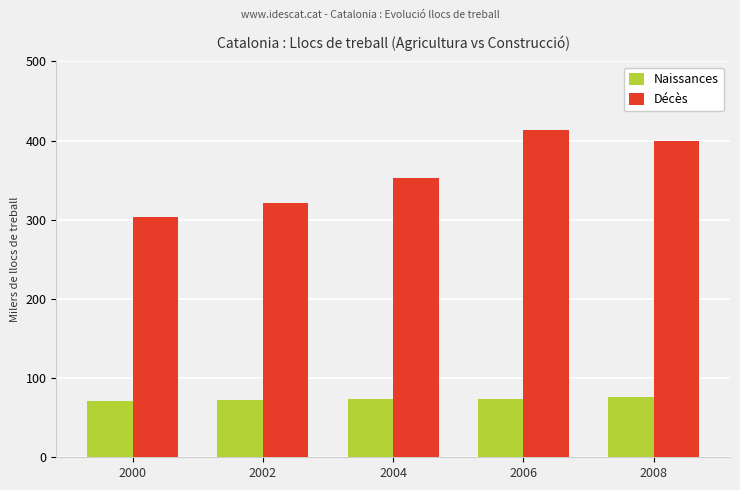

What is the greatest value displayed?

413